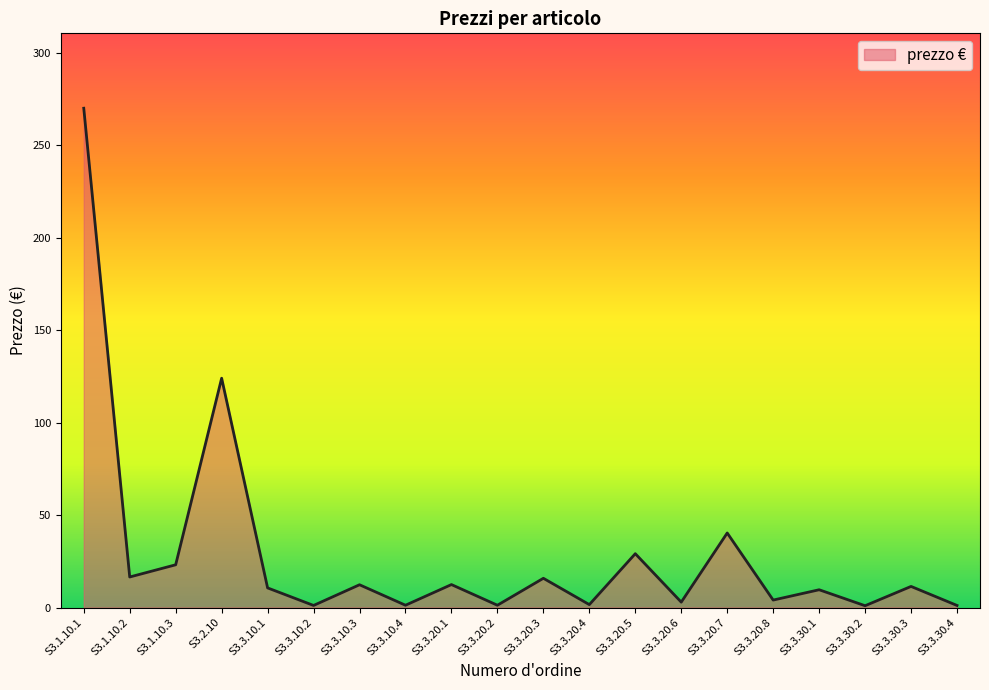

What is the sum of all values?

589.2